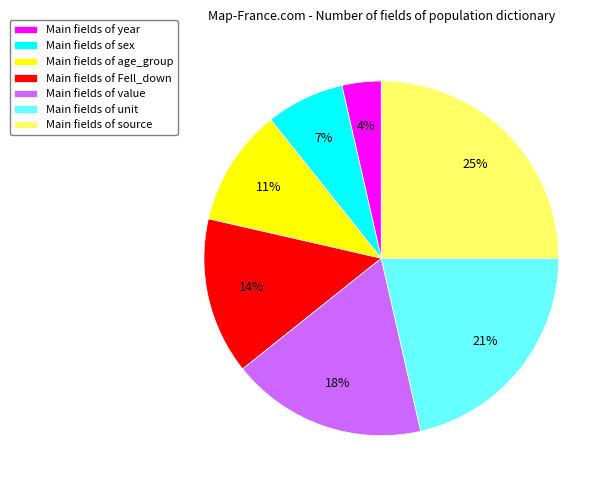

Rank the categories by value from highest to lowest.

Main fields of source, Main fields of unit, Main fields of value, Main fields of Fell_down, Main fields of age_group, Main fields of sex, Main fields of year